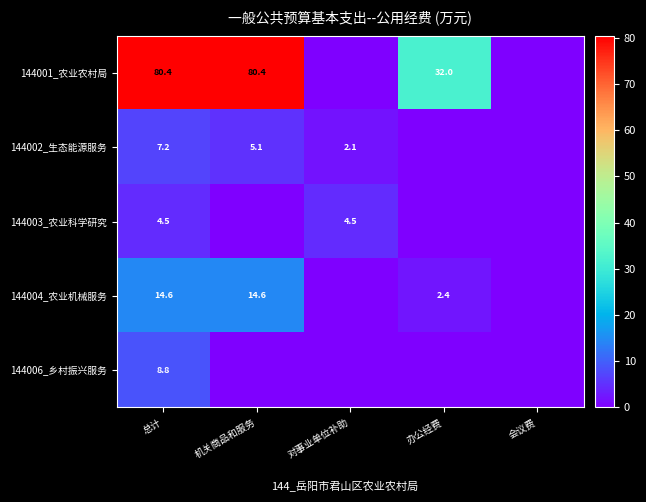

Rank the series at 总计 from highest to lowest value.

144001_农业农村局, 144004_农业机械服务, 144006_乡村振兴服务, 144002_生态能源服务, 144003_农业科学研究